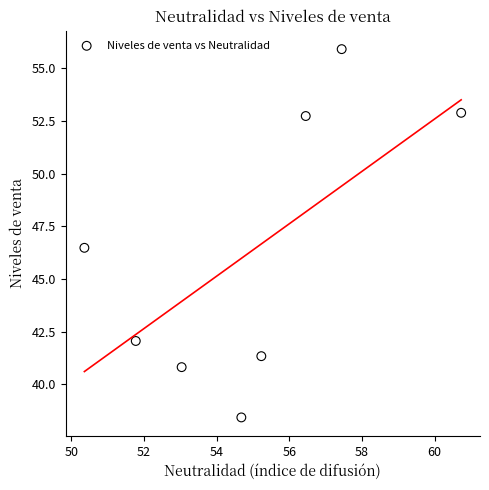

What is the range of Y values (max minus min)?

17.5